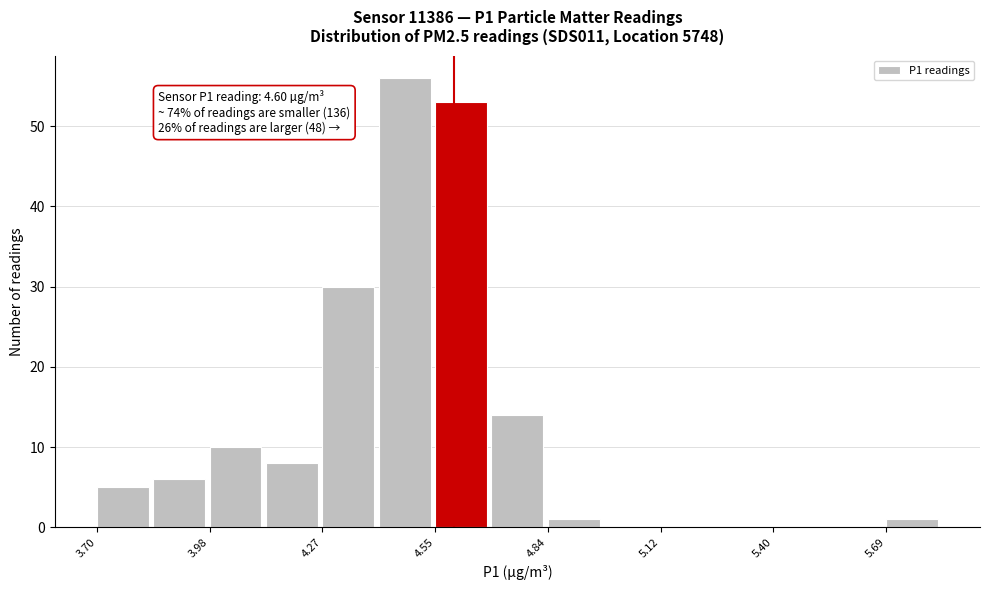

Read against the x-axis, roughly where is the centre of the tallest bar?

4.50